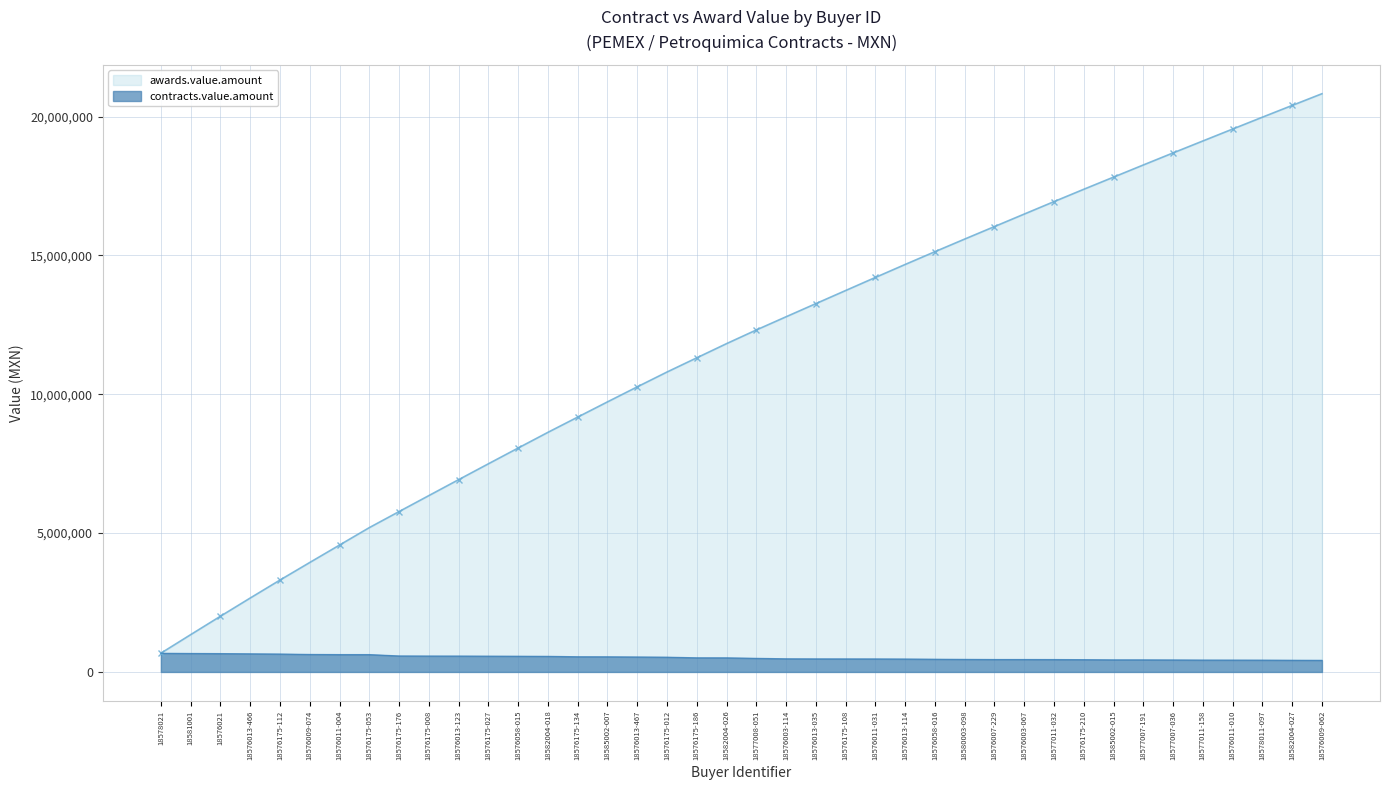

What is the total value across all series at 18576058-016?

15595178.2